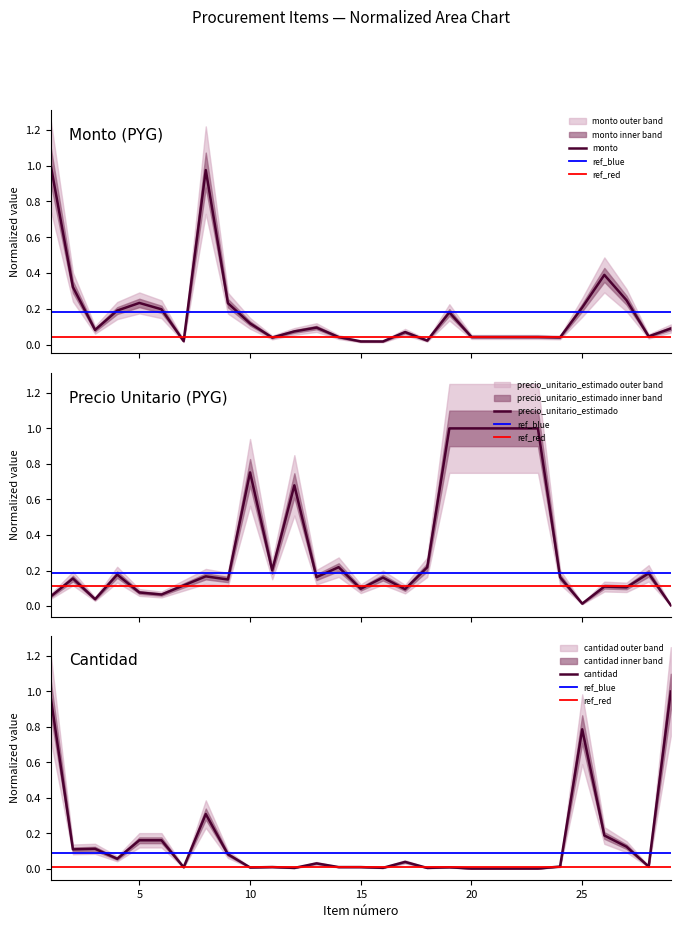

What is the value of the precio_unitario_estimado point at the 18th from the left?

0.2